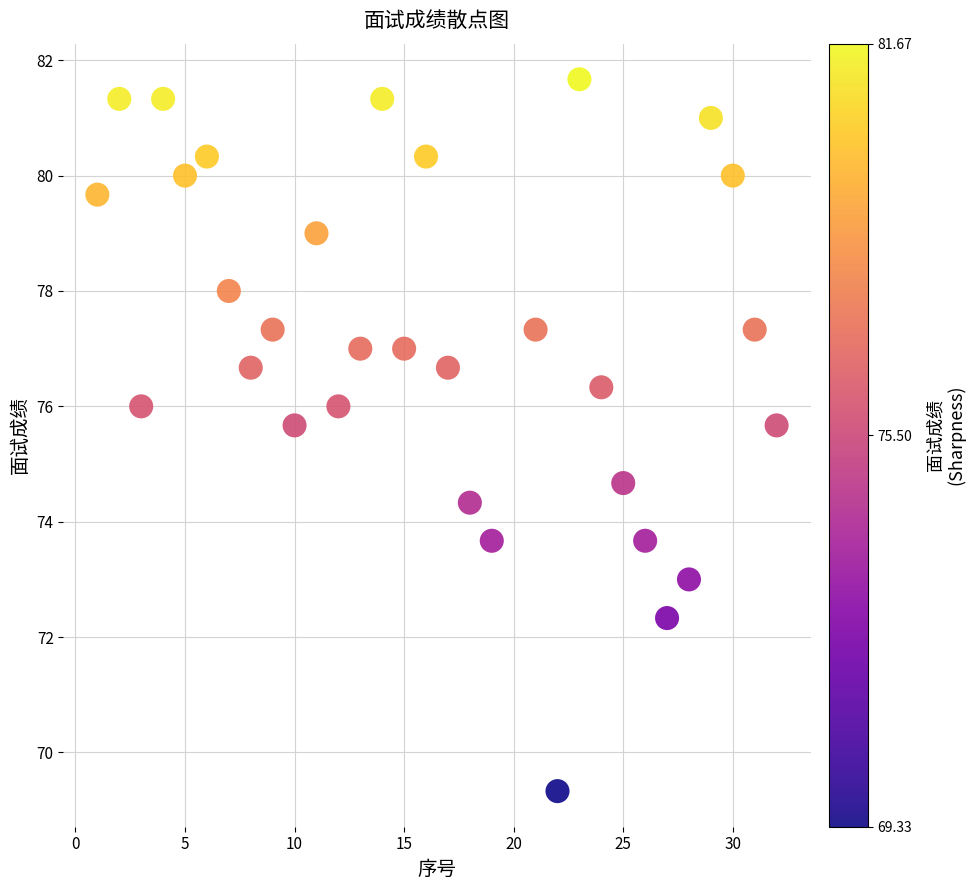

What Y value in the scatter plot is closest to 75?

74.7